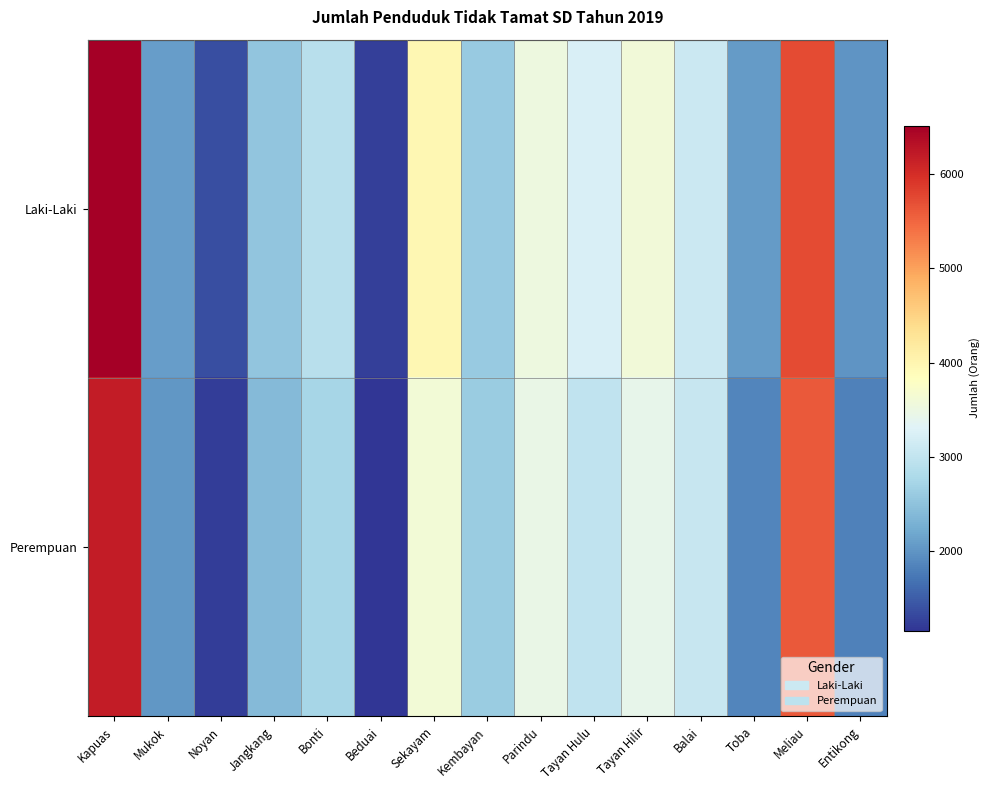

Reading right to left, transcribe all the data shown in this chart.

Laki-Laki: Entikong=2000	Meliau=5741	Toba=2070	Balai=3086	Tayan Hilir=3599	Tayan Hulu=3243	Parindu=3529	Kembayan=2578	Sekayam=3970	Beduai=1247	Bonti=2905	Jangkang=2518	Noyan=1383	Mukok=2084	Kapuas=6517
Perempuan: Entikong=1823	Meliau=5616	Toba=1864	Balai=3048	Tayan Hilir=3428	Tayan Hulu=2985	Parindu=3465	Kembayan=2609	Sekayam=3624	Beduai=1153	Bonti=2737	Jangkang=2390	Noyan=1235	Mukok=2025	Kapuas=6184